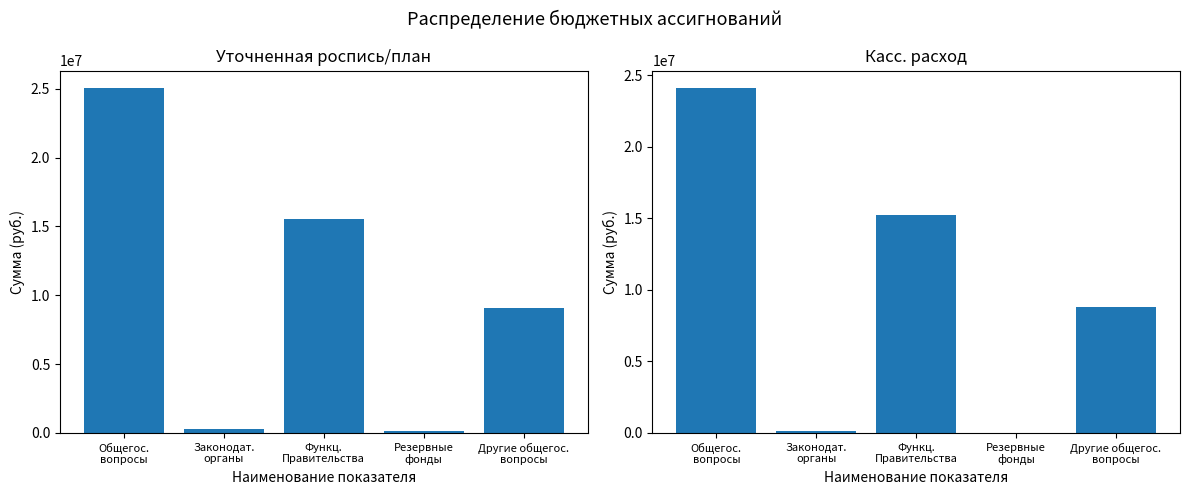

What is the difference between the maximum and minimum values in the Уточненная роспись/план series?

24962489.0